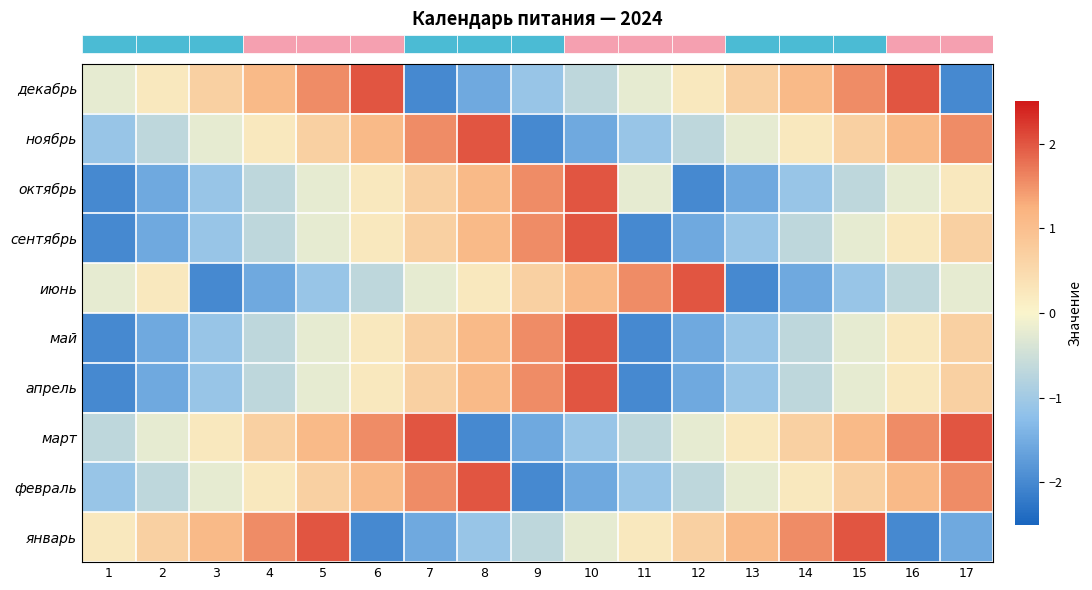

Which label corresponds to the largest value in the chart?

5